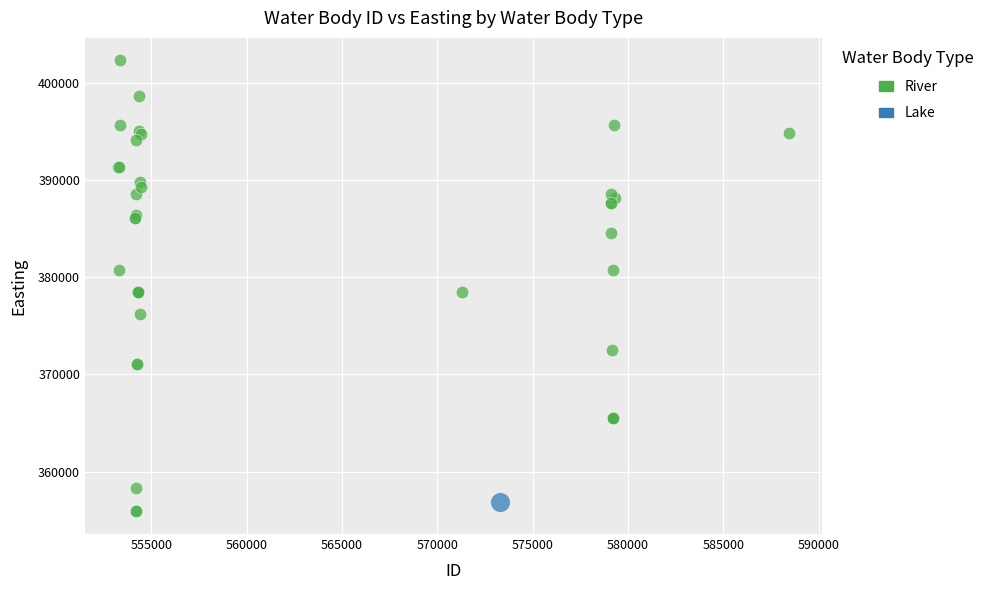

What are all the series names shown in the legend?

River, Lake